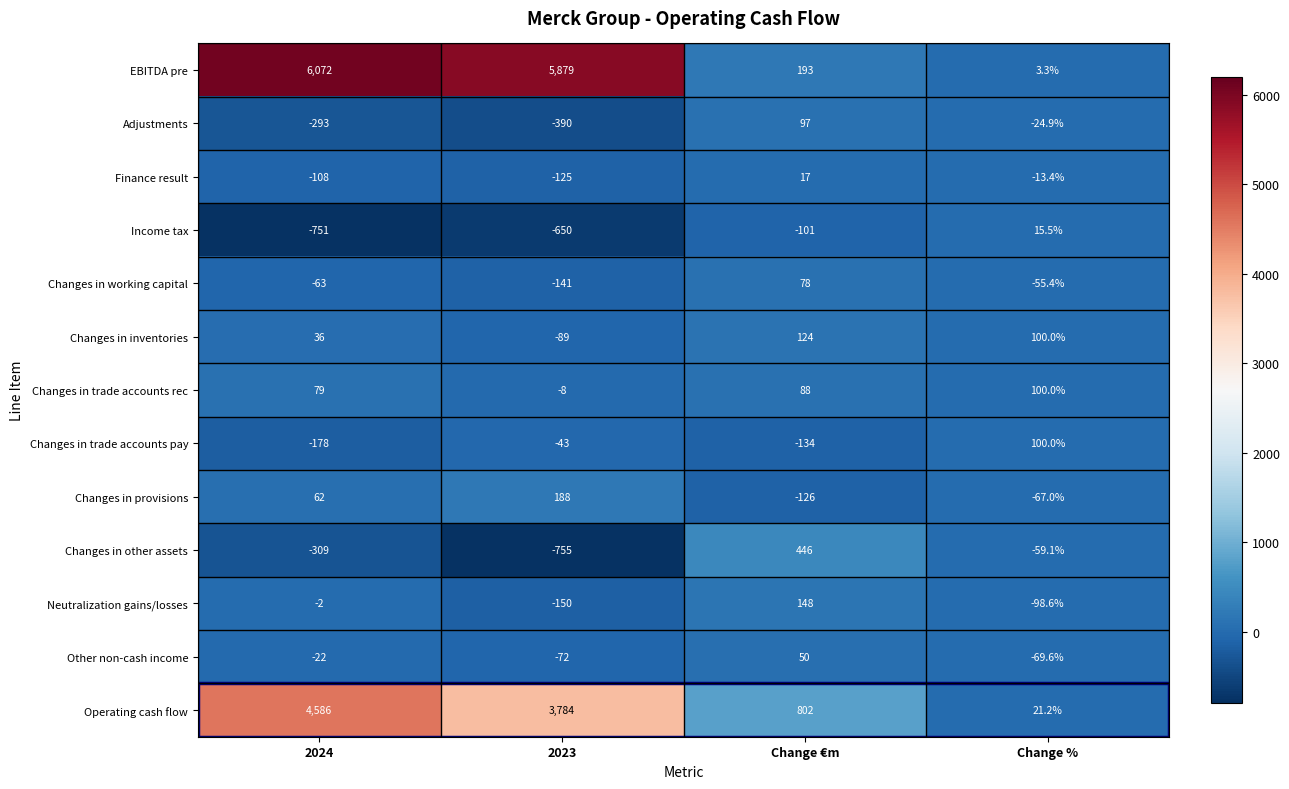

Which series has the largest total across all categories?

EBITDA pre